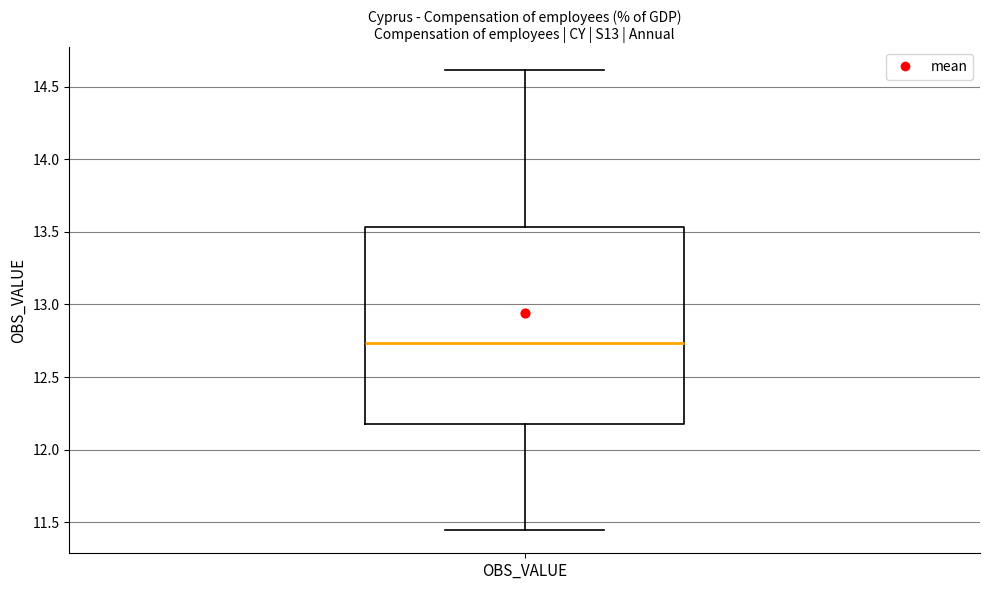

Where is the upper edge of the box for OBS_VALUE on the y-axis? The values are not printed on the chart, so give them approximately, as read against the axis.

13.55